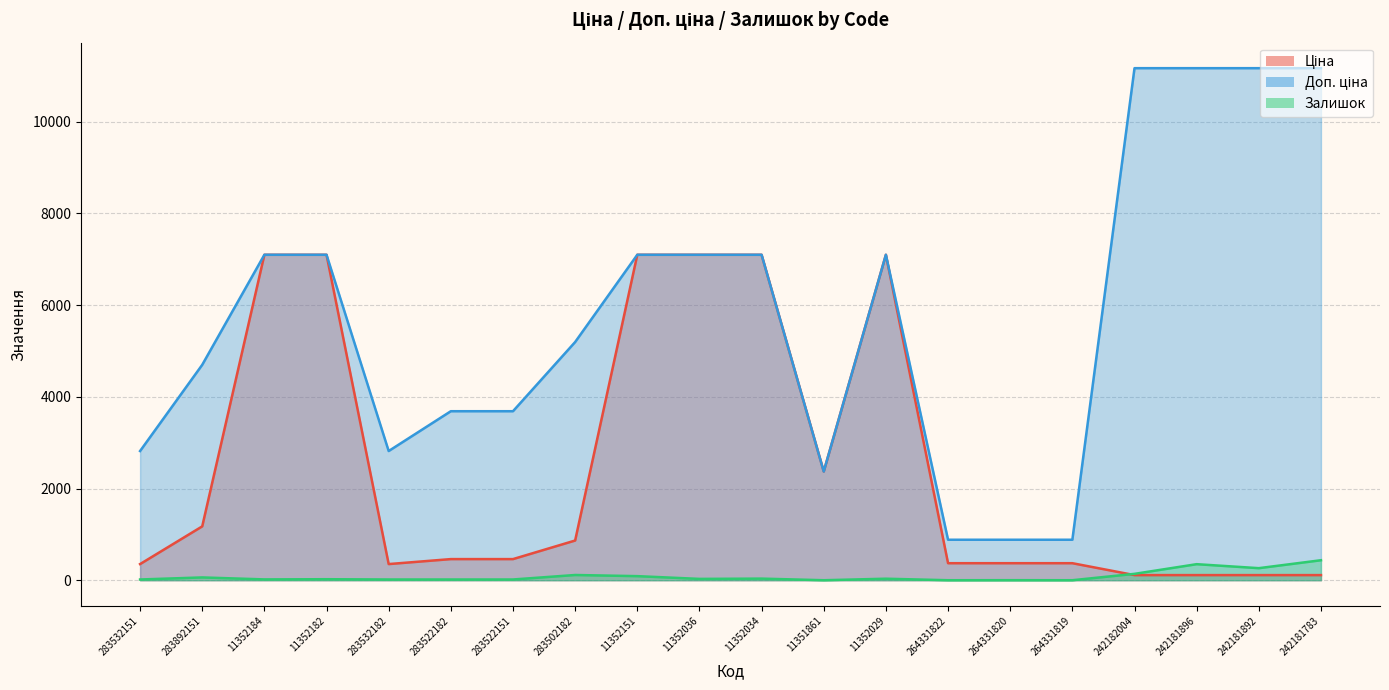

Reading left to right, extract all data points from this chart.

Ціна: 352.2	1174.7	7098.8	7098.8	352.2	460.8	460.8	865.9	7098.8	7098.8	7098.8	2372.4	7098.8	371.4	371.4	371.4	111.7	111.7	111.7	111.7
Доп. ціна: 2818.0	4698.8	7098.8	7098.8	2818.0	3686.5	3686.5	5195.4	7098.8	7098.8	7098.8	2372.0	7098.8	883.0	883.0	883.0	11169.0	11169.0	11169.0	11169.0
Залишок: 16.0	61.0	18.0	22.0	16.0	16.0	16.0	114.0	89.0	29.0	35.0	0.0	33.0	0.0	1.0	0.0	139.0	350.0	263.0	436.0